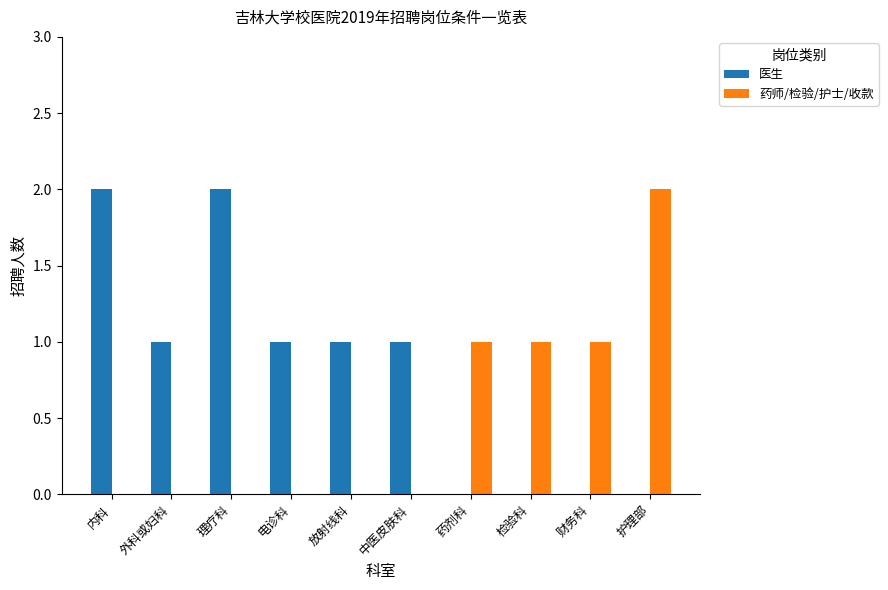

The value of 药师/检验/护士/收款 at 内科 is -1. True or false?

False